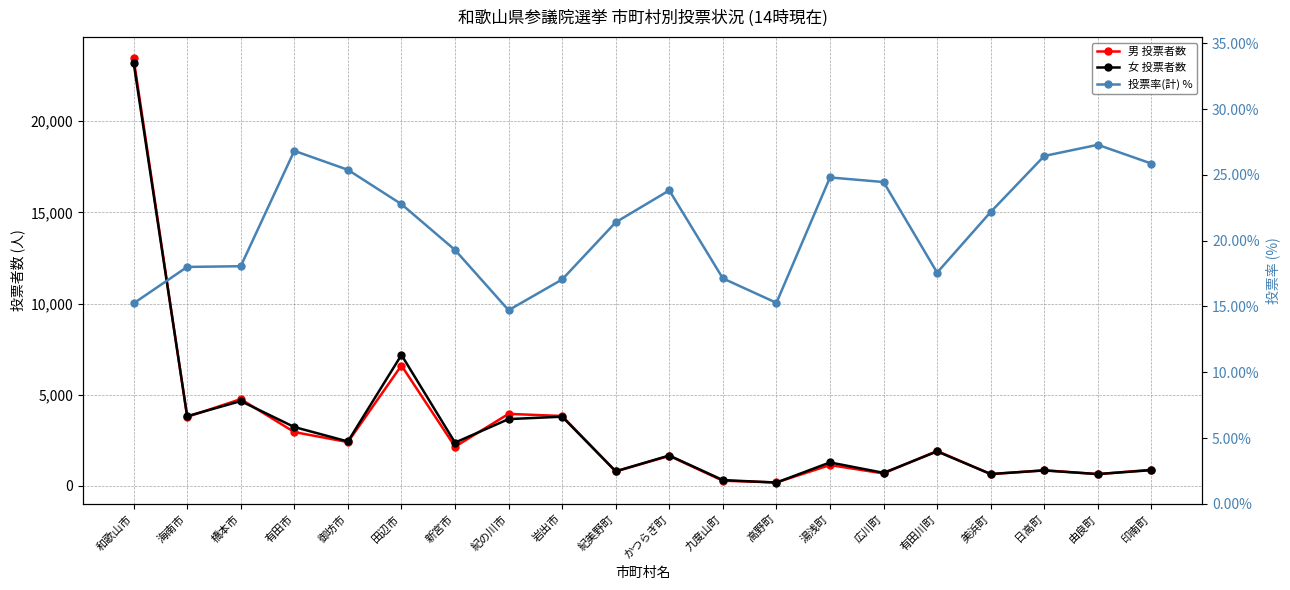

True or false: 女 投票者数 and 投票率(計) % cross at least once.

False